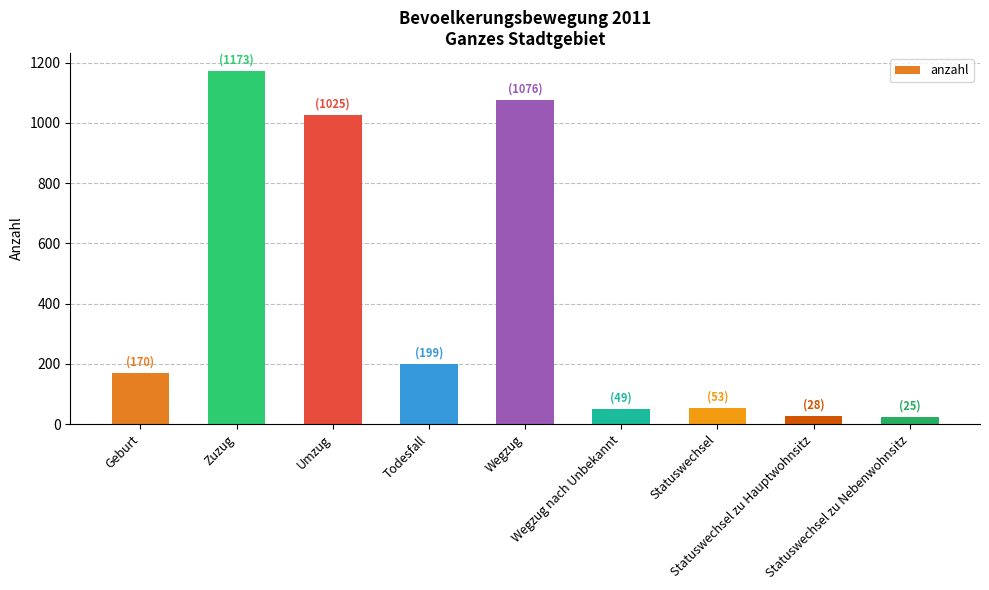

What is the difference between the values at Todesfall and Wegzug nach Unbekannt?

150